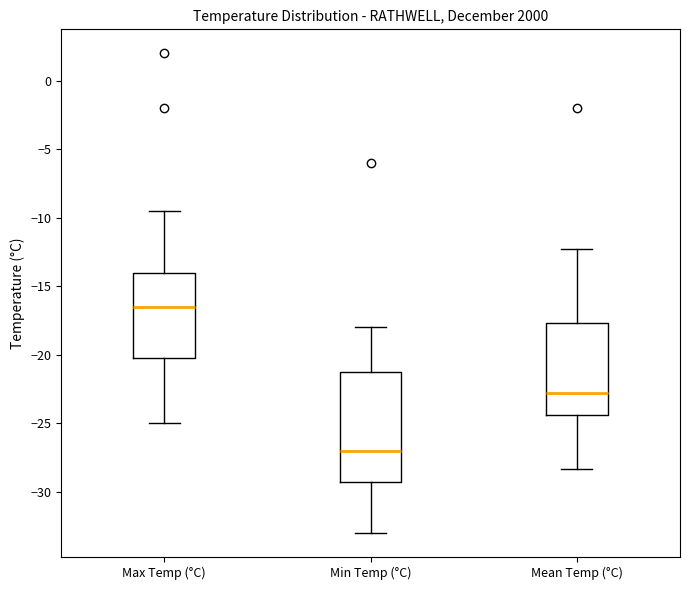

Which box is the tallest, from its lower edge to its upper edge?

Min Temp (°C)